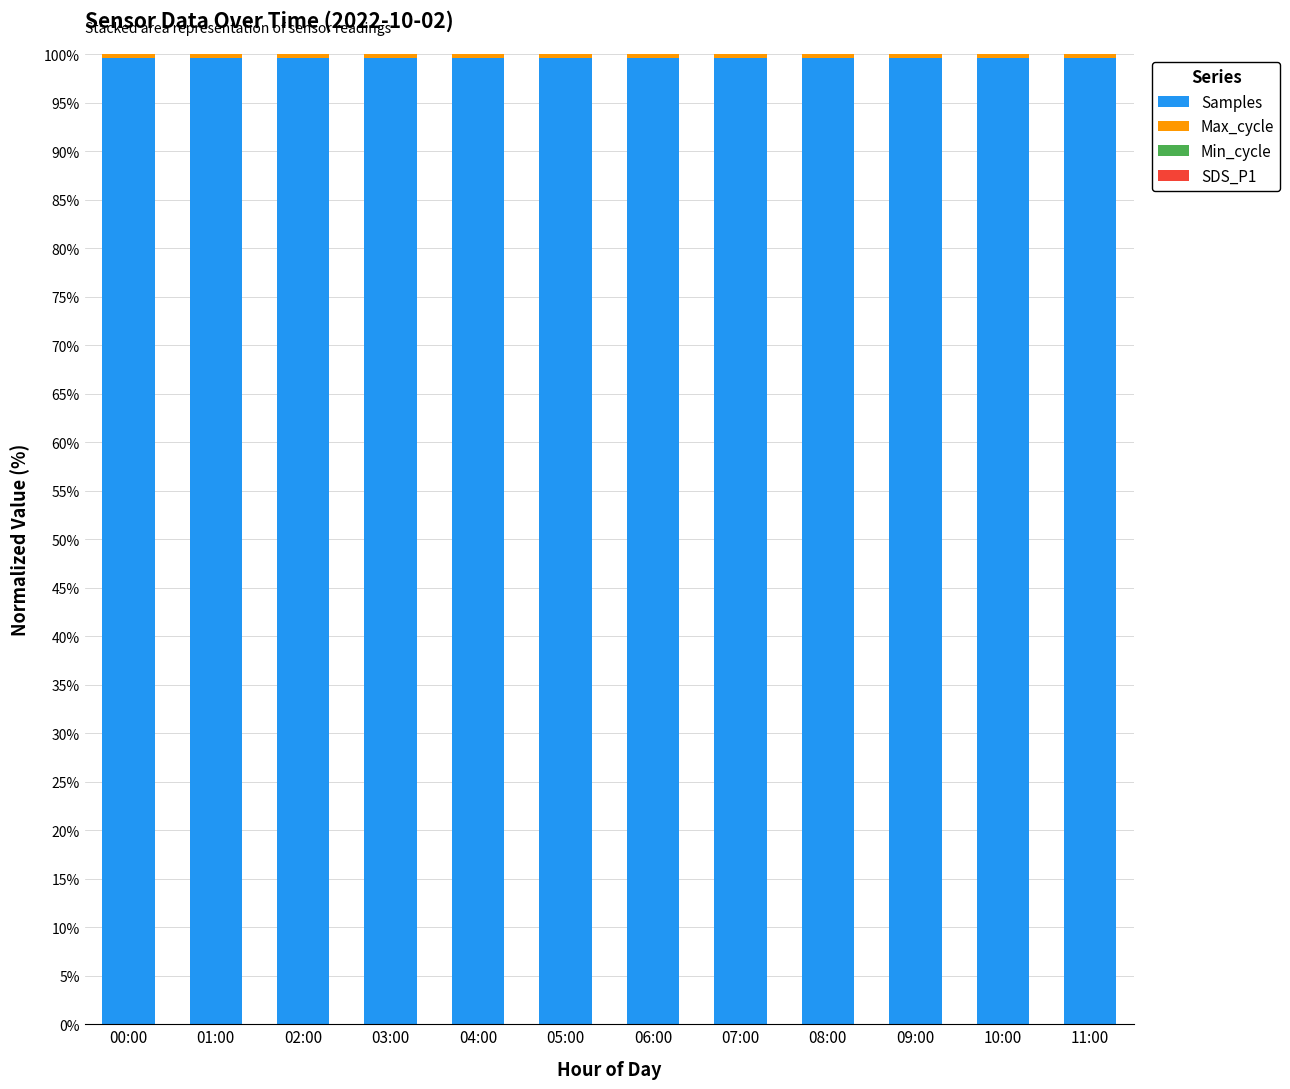

What is the highest value of the Samples series?

99.6